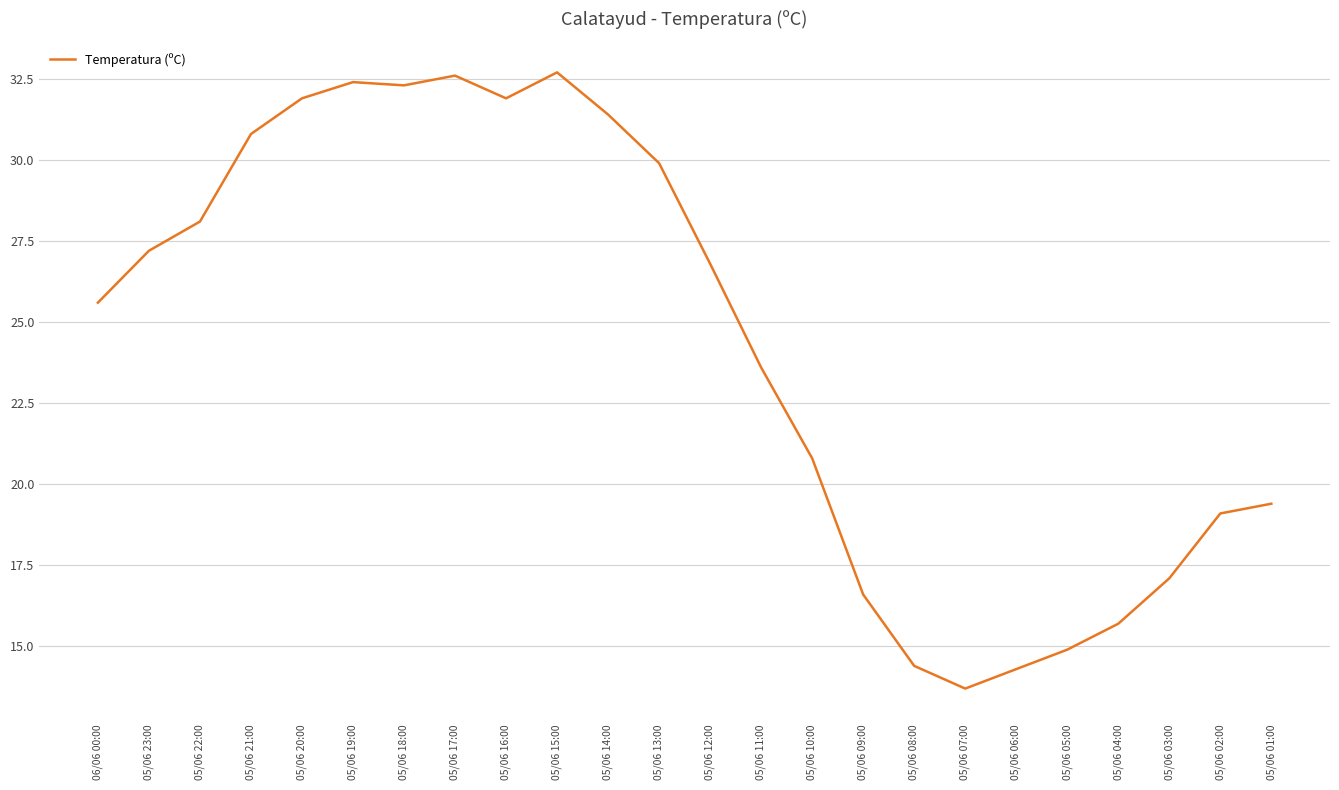

How many distinct data groups are displayed?

1